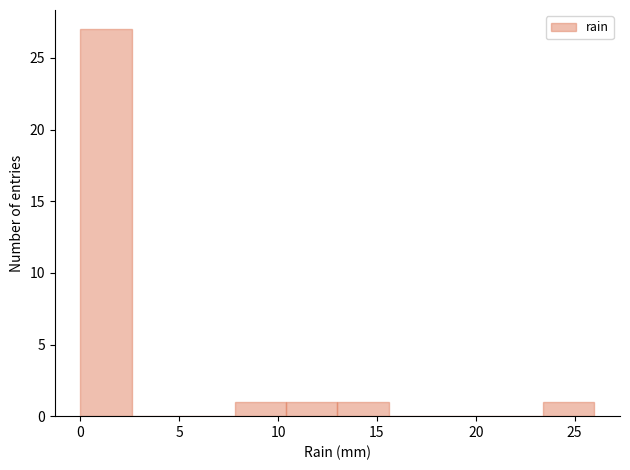

Reading left to right, transcribe this chart: for each bar, give the range it covers on the x-axis and its height. Neither the bar edges nor the heights are printed on the chart, so give them approximately, as read against the axes.

0.0 to 2.6: 27
2.6 to 5.2: 0
5.2 to 7.8: 0
7.8 to 10.4: 1
10.4 to 13.0: 1
13.0 to 15.6: 1
15.6 to 18.2: 0
18.2 to 20.8: 0
20.8 to 23.4: 0
23.4 to 26.0: 1